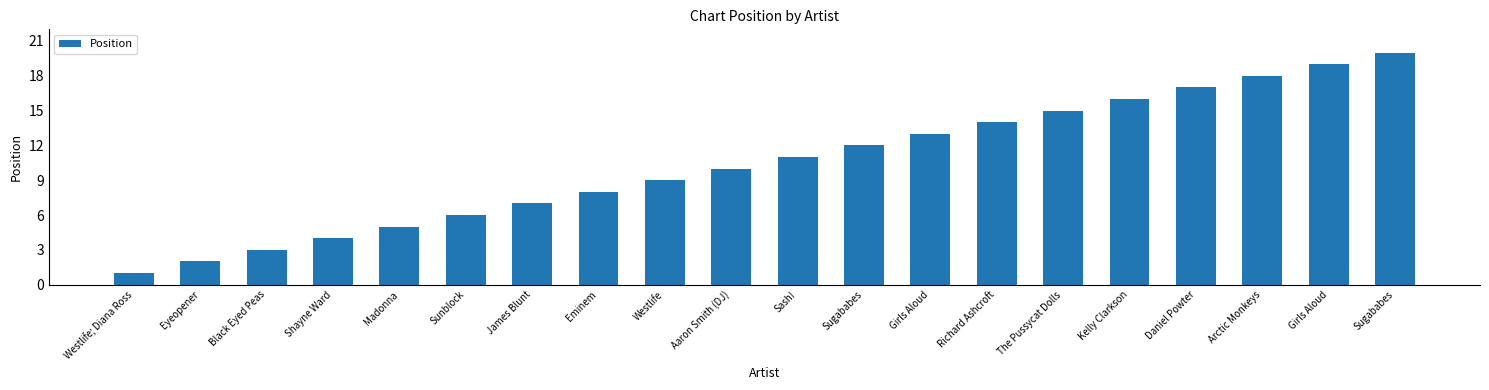

True or false: the data shows 16 at Aaron Smith (DJ).

False